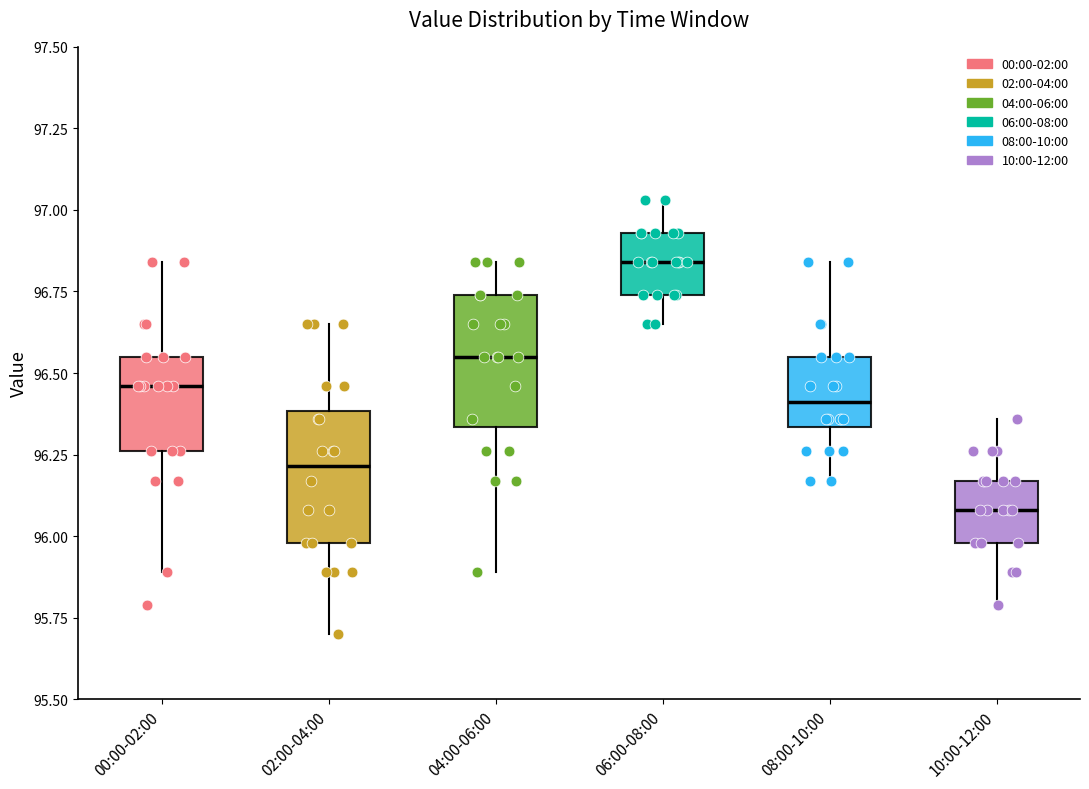

Reading left to right, transcribe this box plot: for each box, give where its median line is, the range the box spans, and where its two whiskers end, as read against the y-axis. The values are not printed on the chart, so give them approximately, as read against the axis.

00:00-02:00: median 96.45, box 96.25 to 96.55, whiskers 95.90 to 96.85
02:00-04:00: median 96.20, box 96.00 to 96.40, whiskers 95.70 to 96.65
04:00-06:00: median 96.55, box 96.35 to 96.75, whiskers 95.90 to 96.85
06:00-08:00: median 96.85, box 96.75 to 96.95, whiskers 96.65 to 97.05
08:00-10:00: median 96.40, box 96.35 to 96.55, whiskers 96.15 to 96.85
10:00-12:00: median 96.10, box 96.00 to 96.15, whiskers 95.80 to 96.35